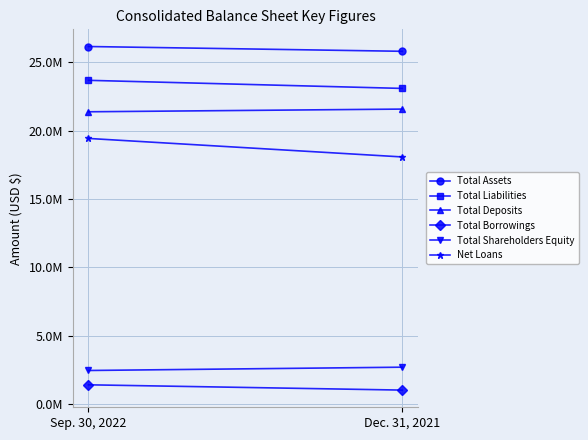

At which label does Total Borrowings reach its peak?

Sep. 30, 2022